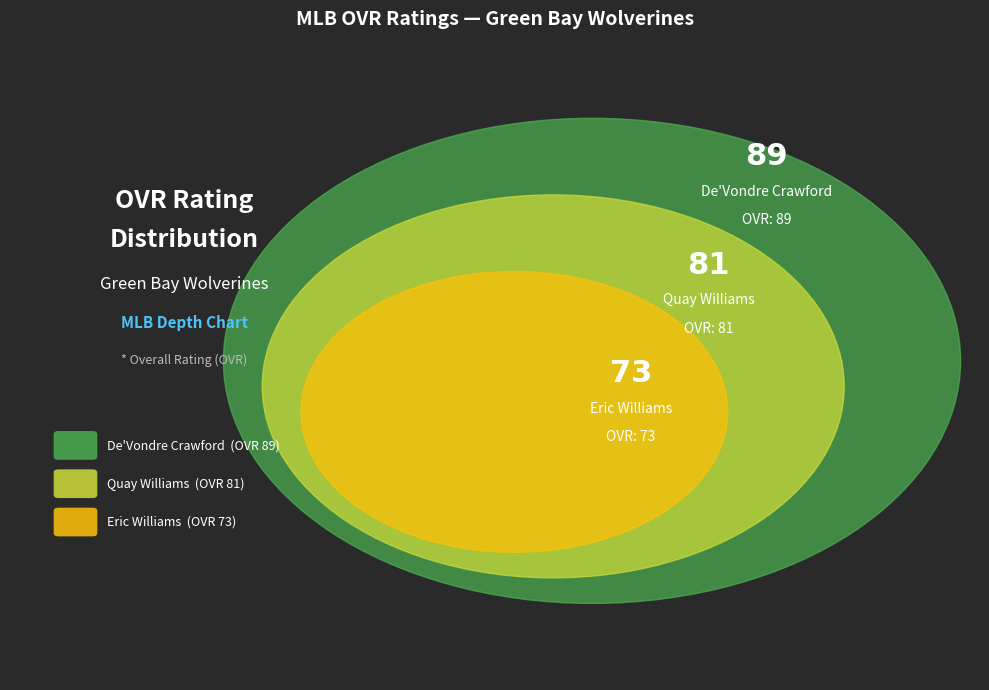

True or false: Eric accounts for 22% of the total.

False